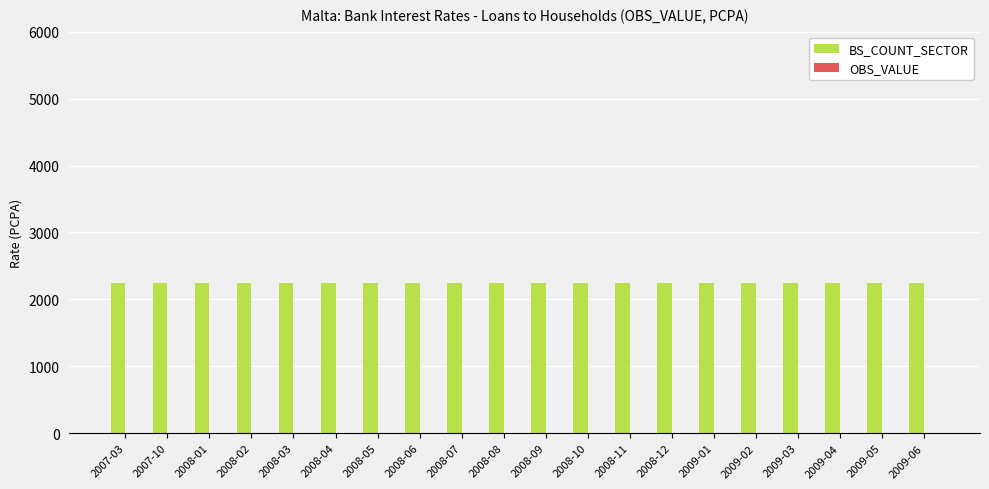

The value of BS_COUNT_SECTOR at 2007-10 is 2250.0. True or false?

True